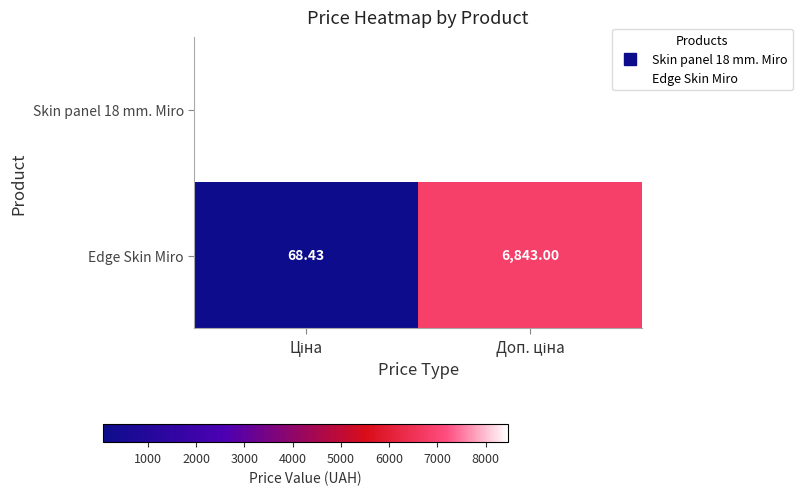

Reading left to right, what are all the values shown in this chart?

Skin panel 18 mm. Miro: Ціна=8463.0	Доп. ціна=8463.0
Edge Skin Miro: Ціна=68.4	Доп. ціна=6843.0